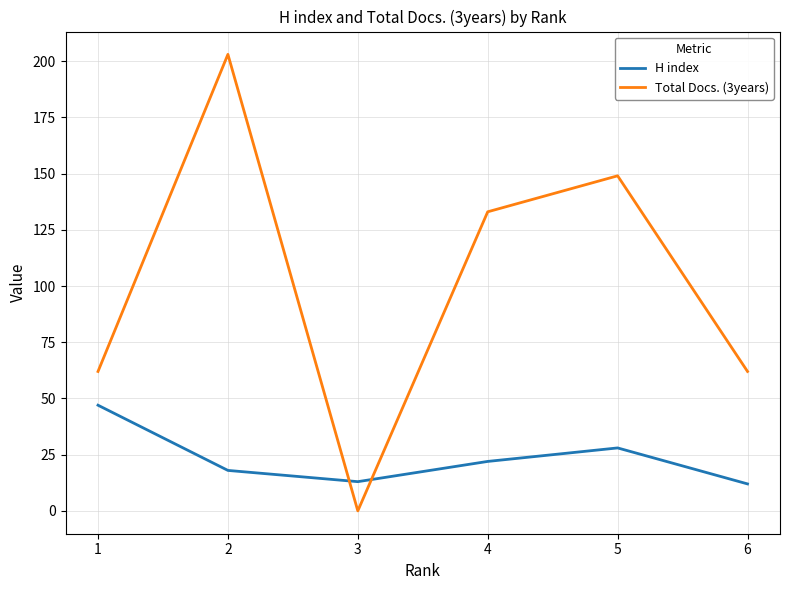

True or false: H index has more than 0 points higher than both neighbors.

True